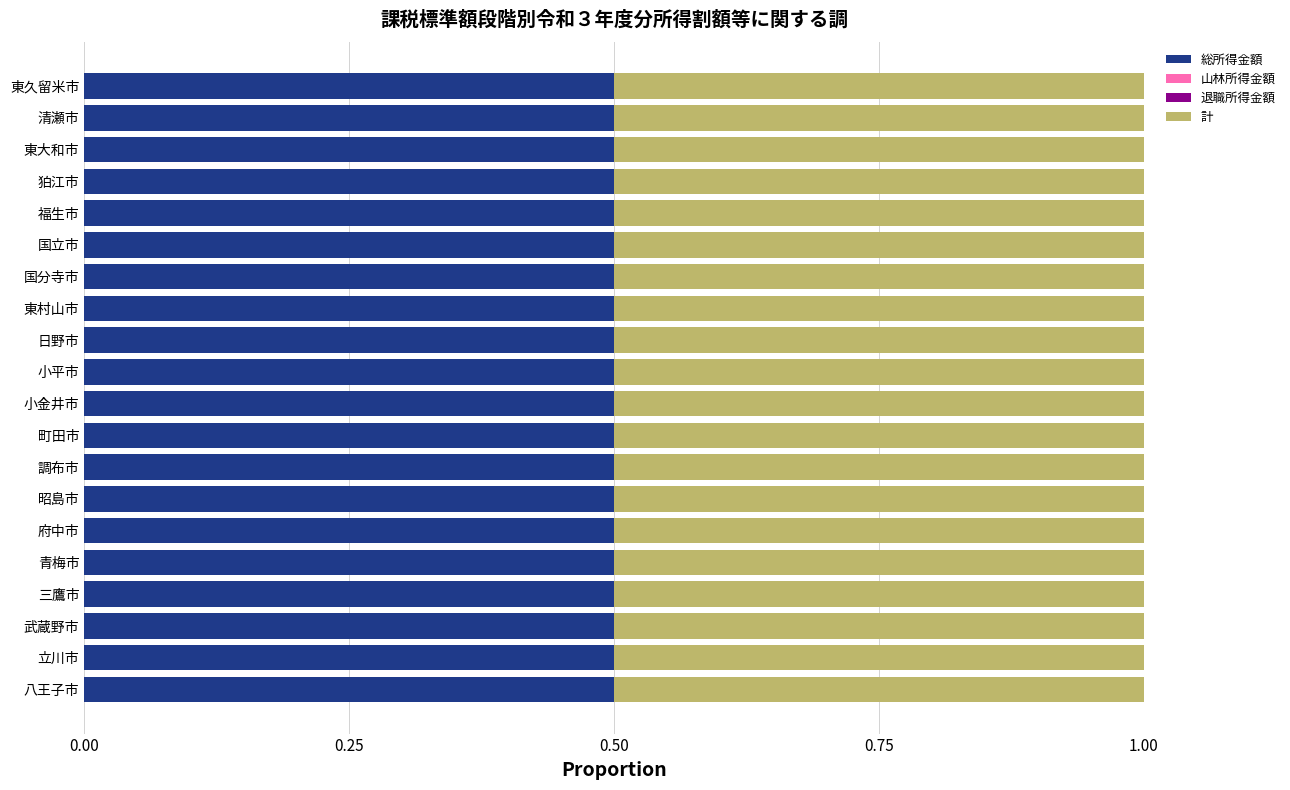

Is it true that 総所得金額 equals 0.5 at 小金井市?

True